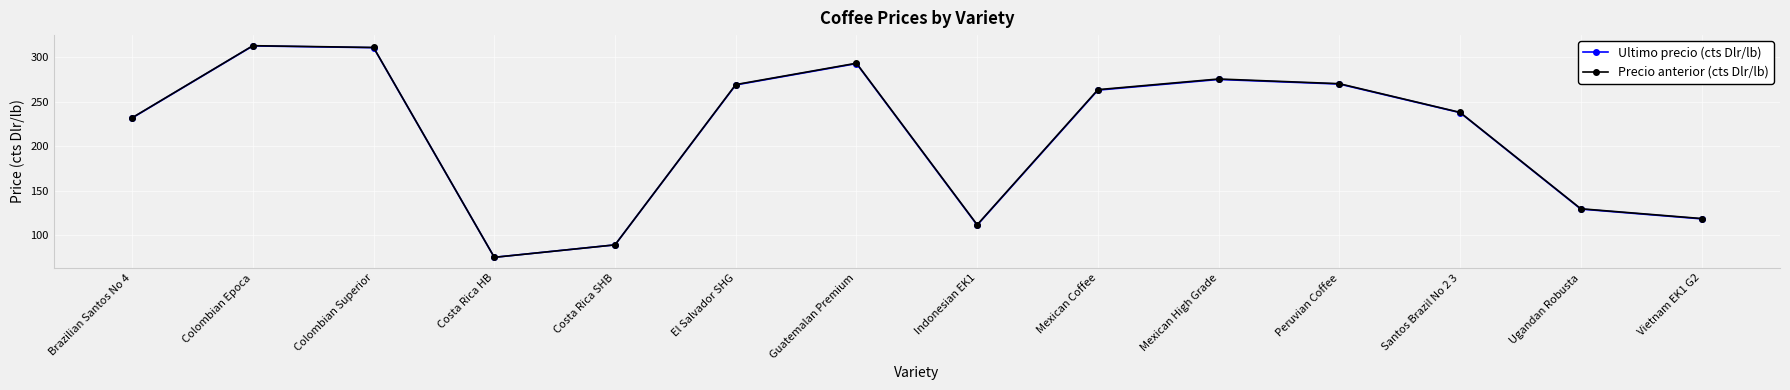

How many values in the Precio anterior (cts Dlr/lb) series are below 263?

7